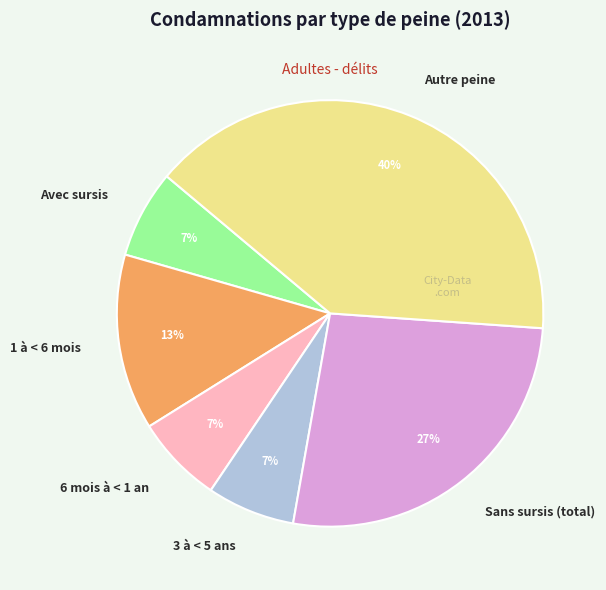

To the nearest percent, what is the combined percentage of Avec sursis and 1 à < 6 mois?

20%